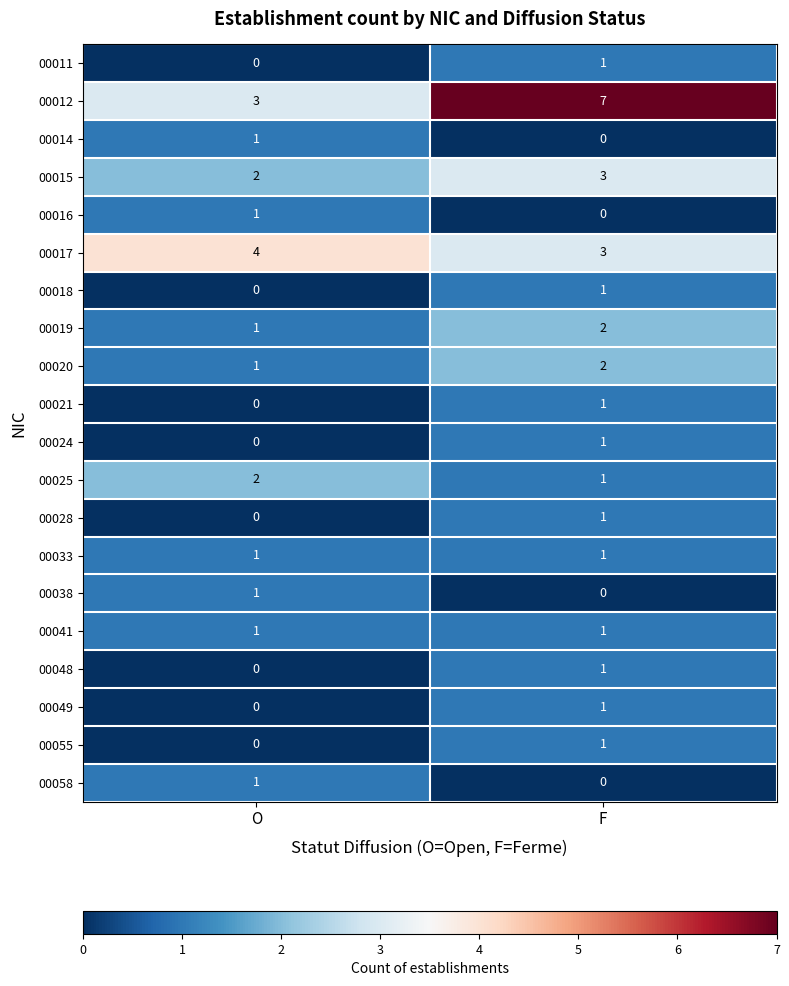

Which label corresponds to the largest value in the chart?

F